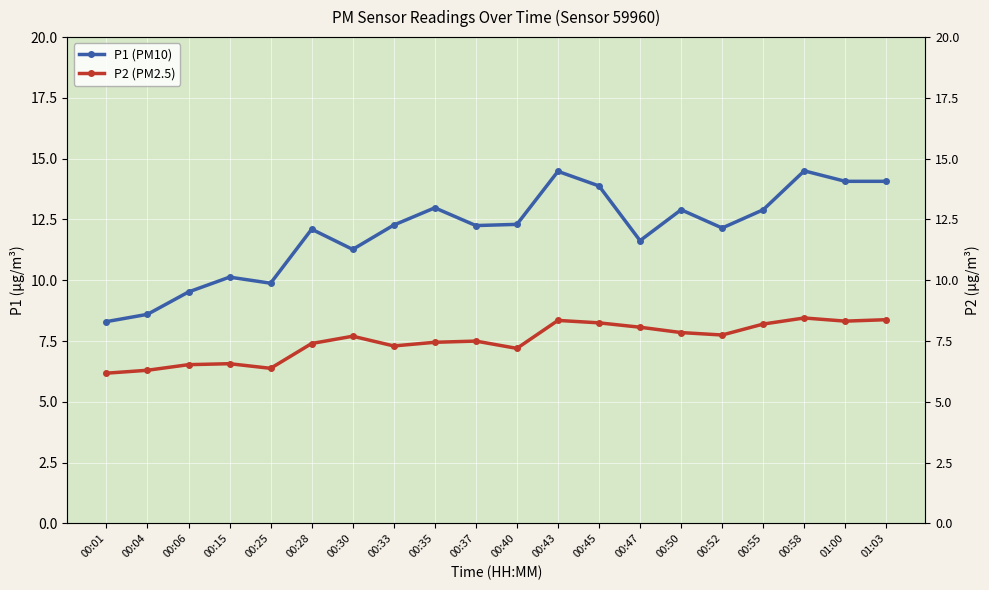

Where does the P1 (PM10) series first go above 12?

00:28